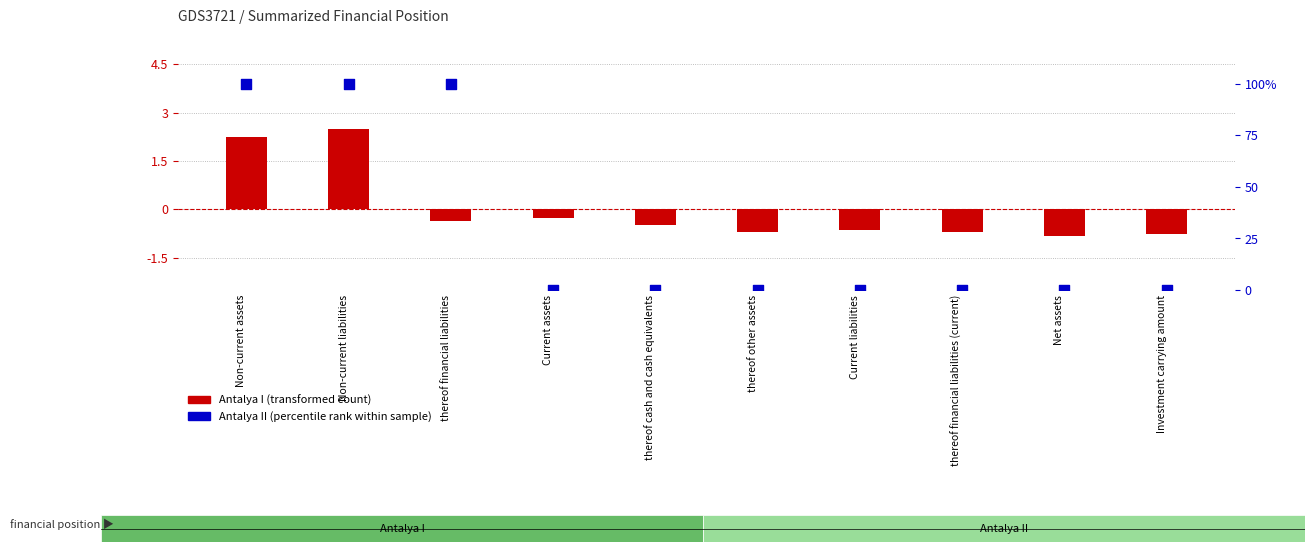

At how many categories does at least one series exceed 60?

3